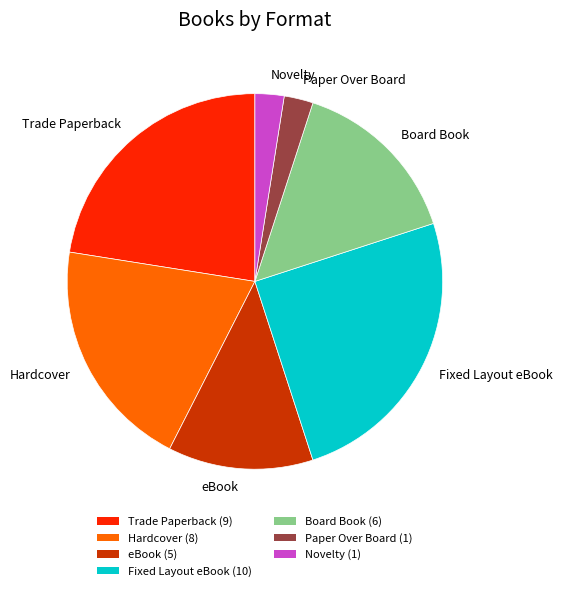

Is there any slice that represents more than half of the pie?

No